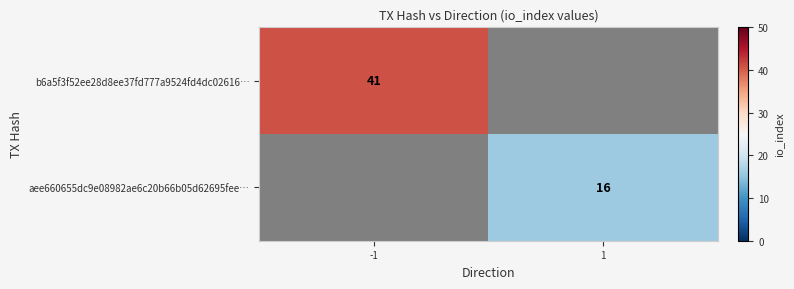

True or false: b6a5f3f52ee28d8ee37fd777a9524fd4dc02616… has a value of 61 at -1.

False